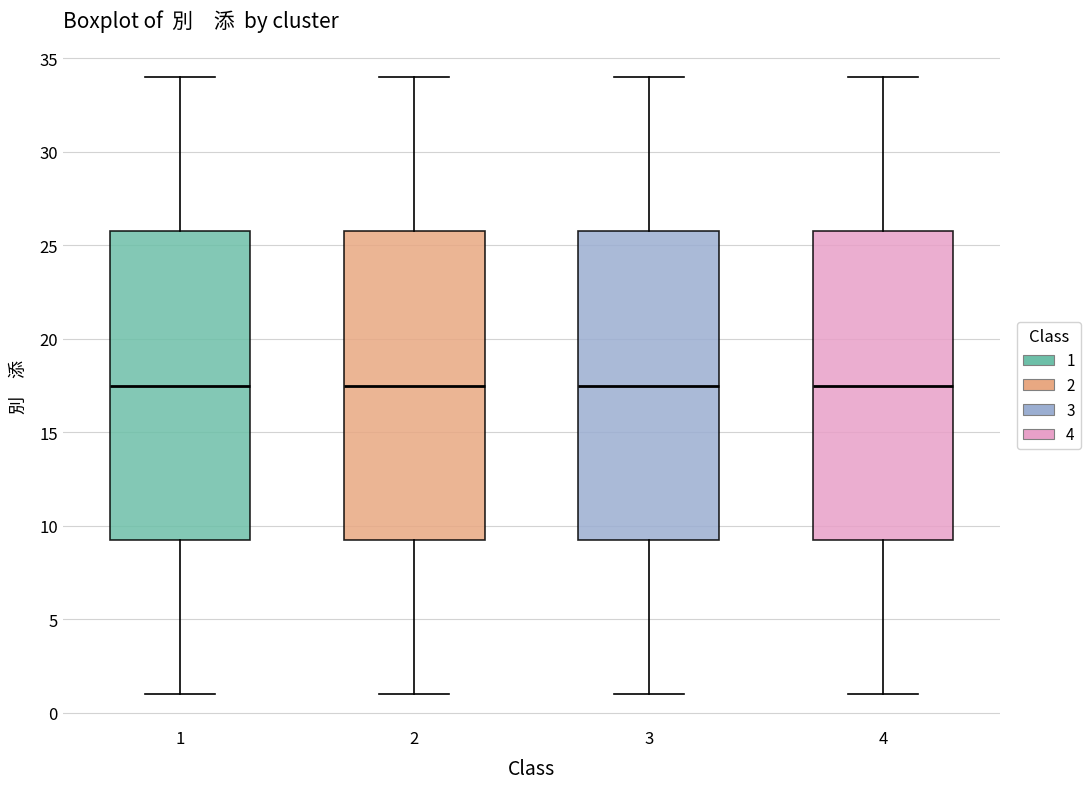

Reading left to right, read every box against the y-axis: the position of its median line, the range the box covers, and the ends of its whiskers. The values are not printed on the chart, so give them approximately, as read against the axis.

1: median 17.5, box 9.5 to 26.0, whiskers 1.0 to 34.0
2: median 17.5, box 9.5 to 26.0, whiskers 1.0 to 34.0
3: median 17.5, box 9.5 to 26.0, whiskers 1.0 to 34.0
4: median 17.5, box 9.5 to 26.0, whiskers 1.0 to 34.0